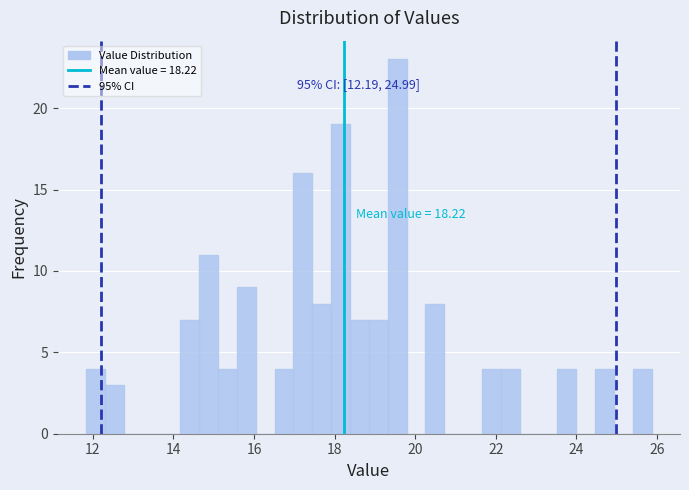

Around what value on the x-axis is the tallest bar? Give the approximate position of its centre, as read against the axis.

19.6